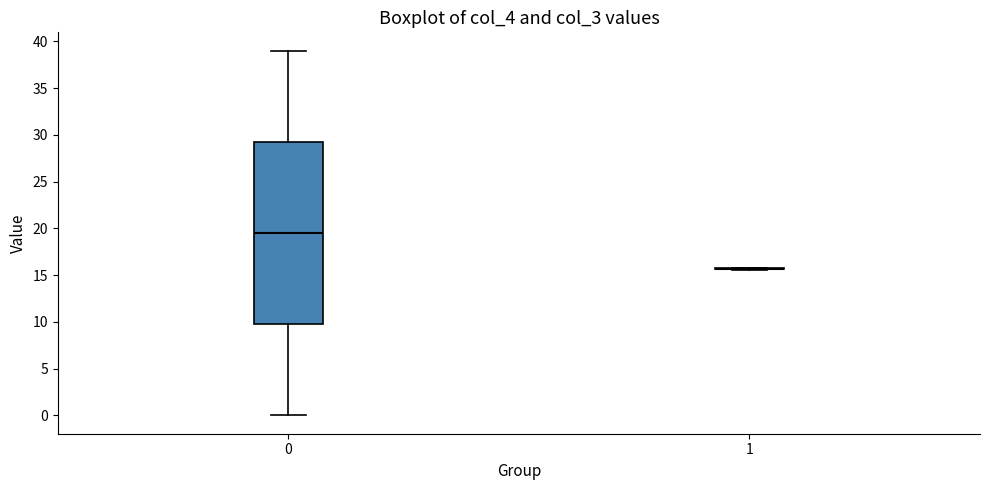

Reading left to right, transcribe this box plot: for each box, give where its median line is, the range the box spans, and where its two whiskers end, as read against the y-axis. The values are not printed on the chart, so give them approximately, as read against the axis.

0: median 19.5, box 10.0 to 29.5, whiskers 0.0 to 39.0
1: box collapsed to a line at 15.5, whiskers 15.5 to 16.0